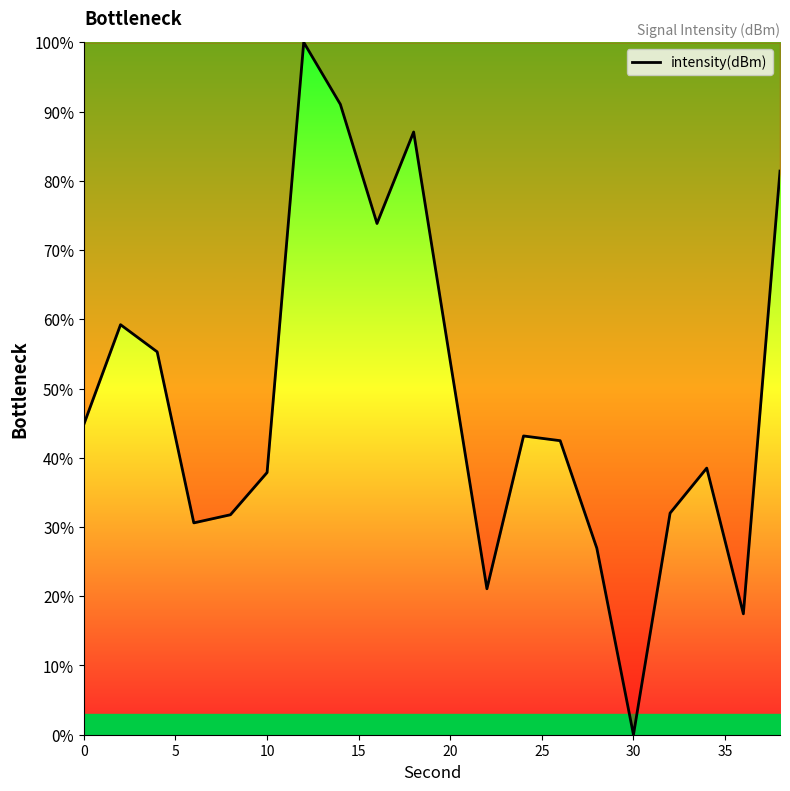

What is the difference between the maximum and minimum values?

100.0